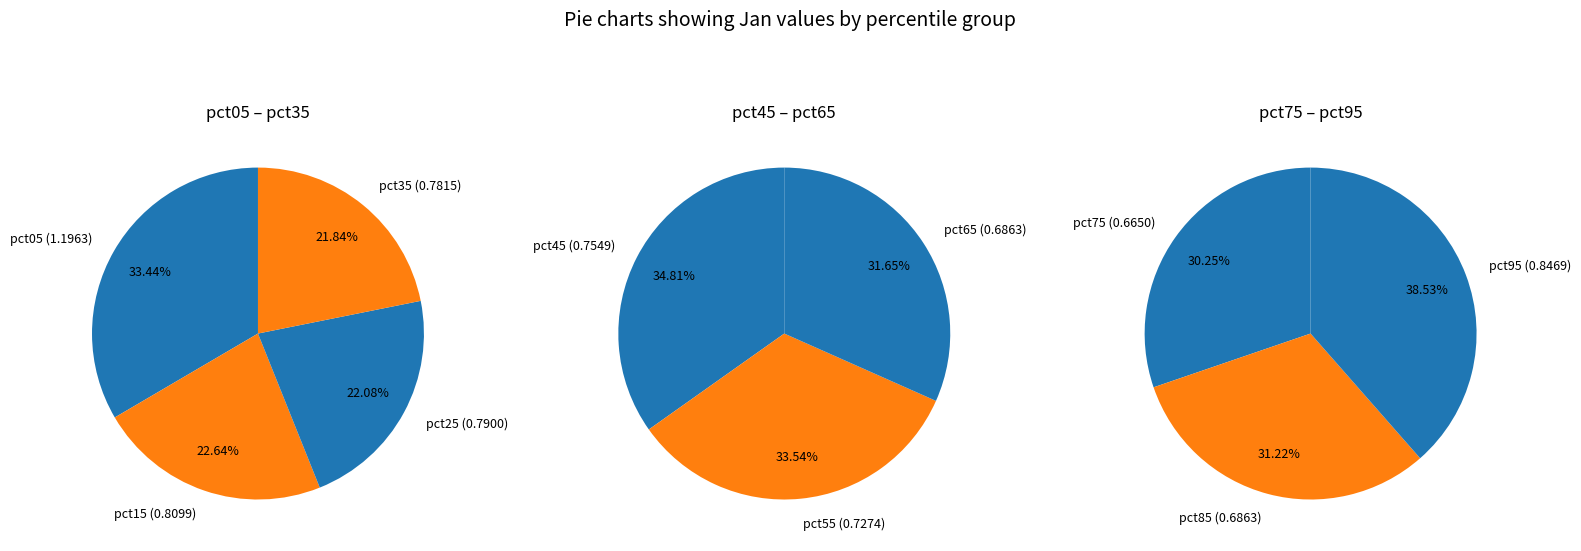

How much of the chart is everything except pct25?

90.1%